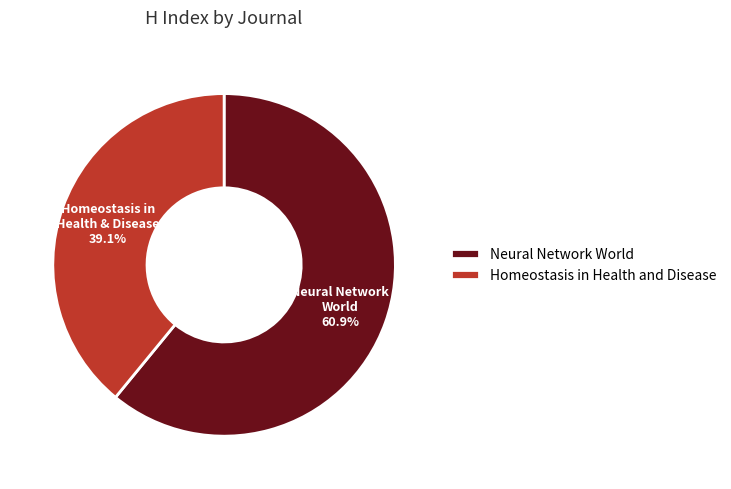

Which slice represents more than half of the pie?

Neural Network World